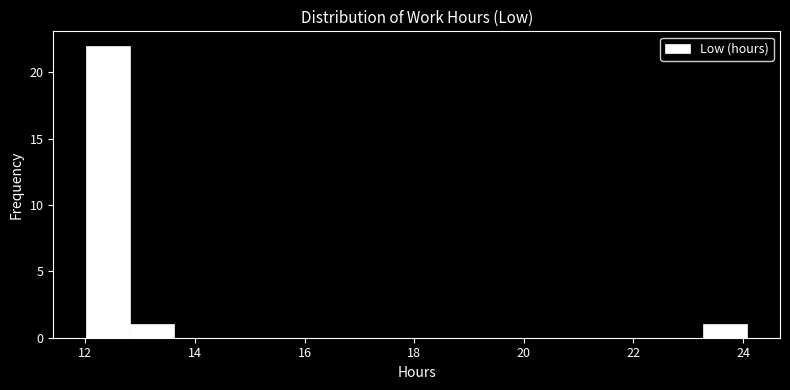

Reading left to right, transcribe this chart: for each bar, give the range it covers on the x-axis and its height. Neither the bar edges nor the heights are printed on the chart, so give them approximately, as read against the axes.

12.0 to 12.8: 22
12.8 to 13.6: 1
13.6 to 14.4: 0
14.4 to 15.2: 0
15.2 to 16.0: 0
16.0 to 16.8: 0
16.8 to 17.6: 0
17.6 to 18.4: 0
18.4 to 19.2: 0
19.2 to 20.0: 0
20.0 to 20.8: 0
20.8 to 21.6: 0
21.6 to 22.4: 0
22.4 to 23.2: 0
23.2 to 24.0: 1